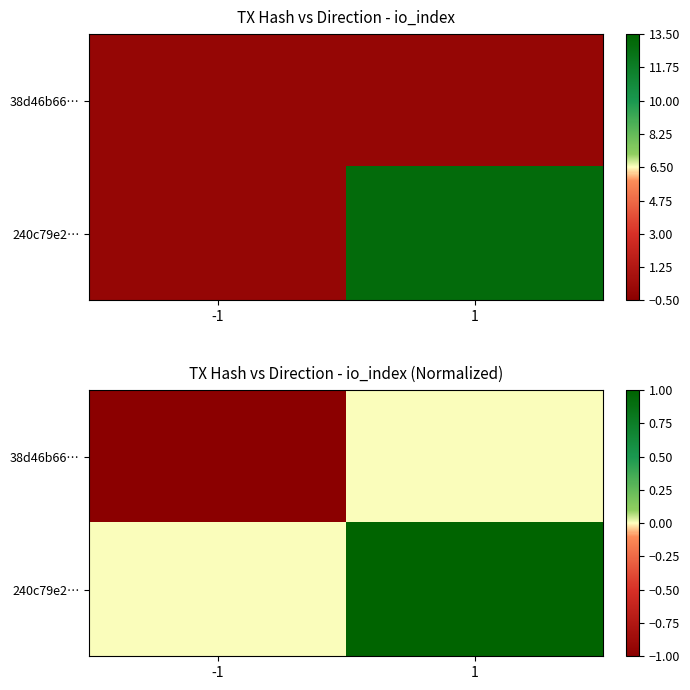

The 240c79e2… series shows 0 at -1. True or false?

True